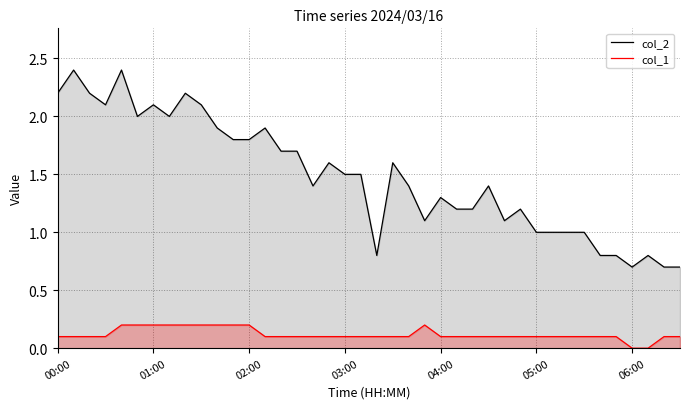

What is the maximum value shown in the chart?

2.4